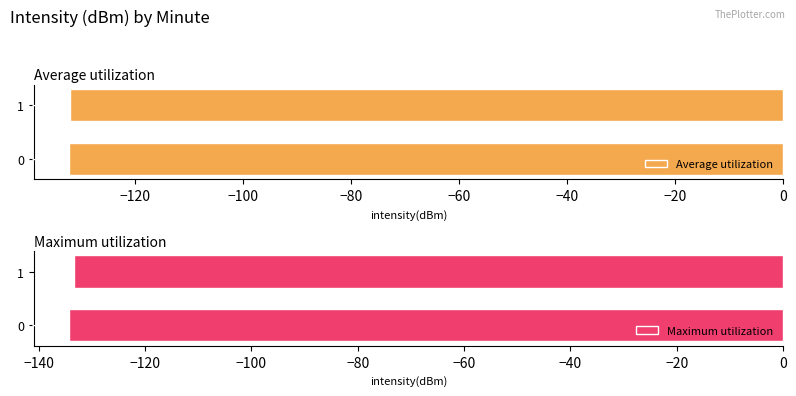

The Maximum utilization series shows -213.6 at 0. True or false?

False